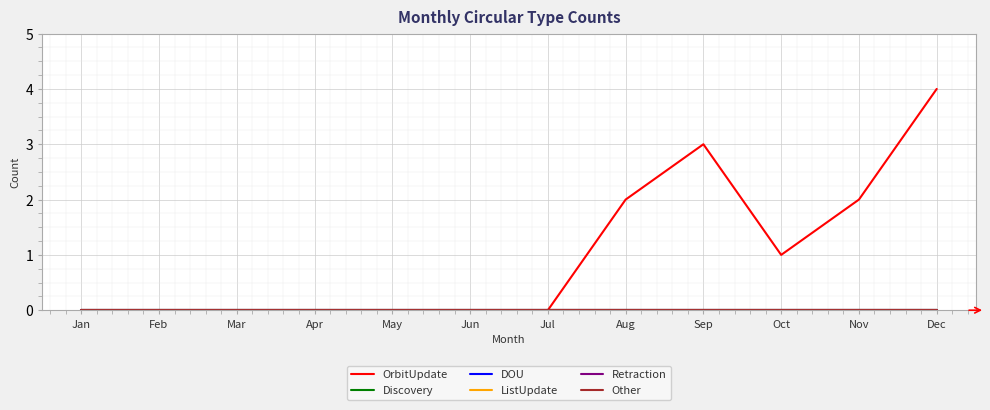

Which series has the largest range (max minus min)?

OrbitUpdate